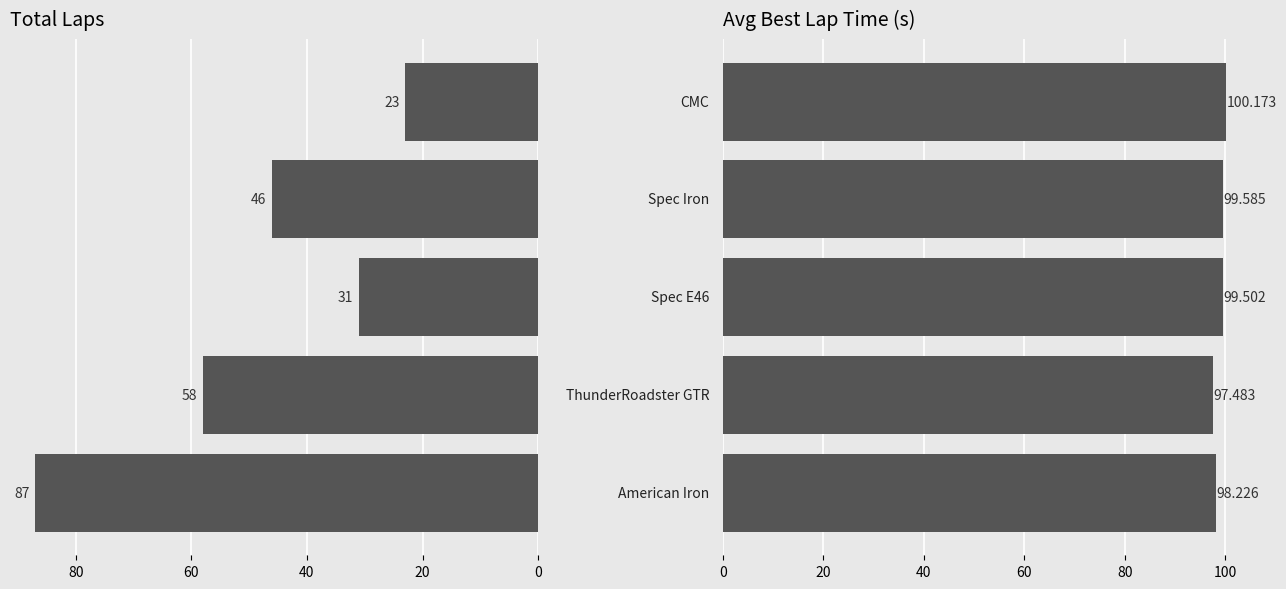

Reading left to right, extract all data points from this chart.

Total Laps: 87.0	58.0	31.0	46.0	23.0
Avg Best Lap (s): 98.2	97.5	99.5	99.6	100.2